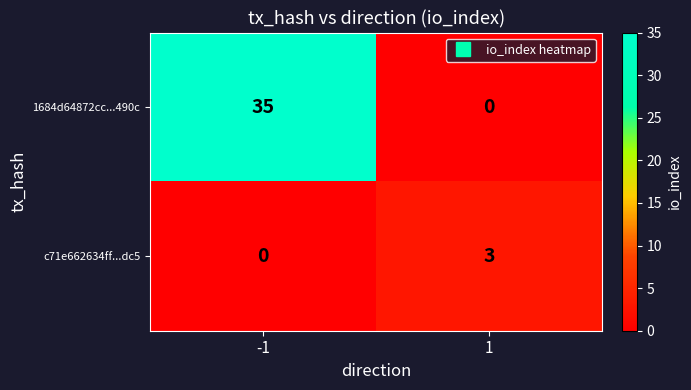

Which series has the largest total across all categories?

1684d64872cc...490c